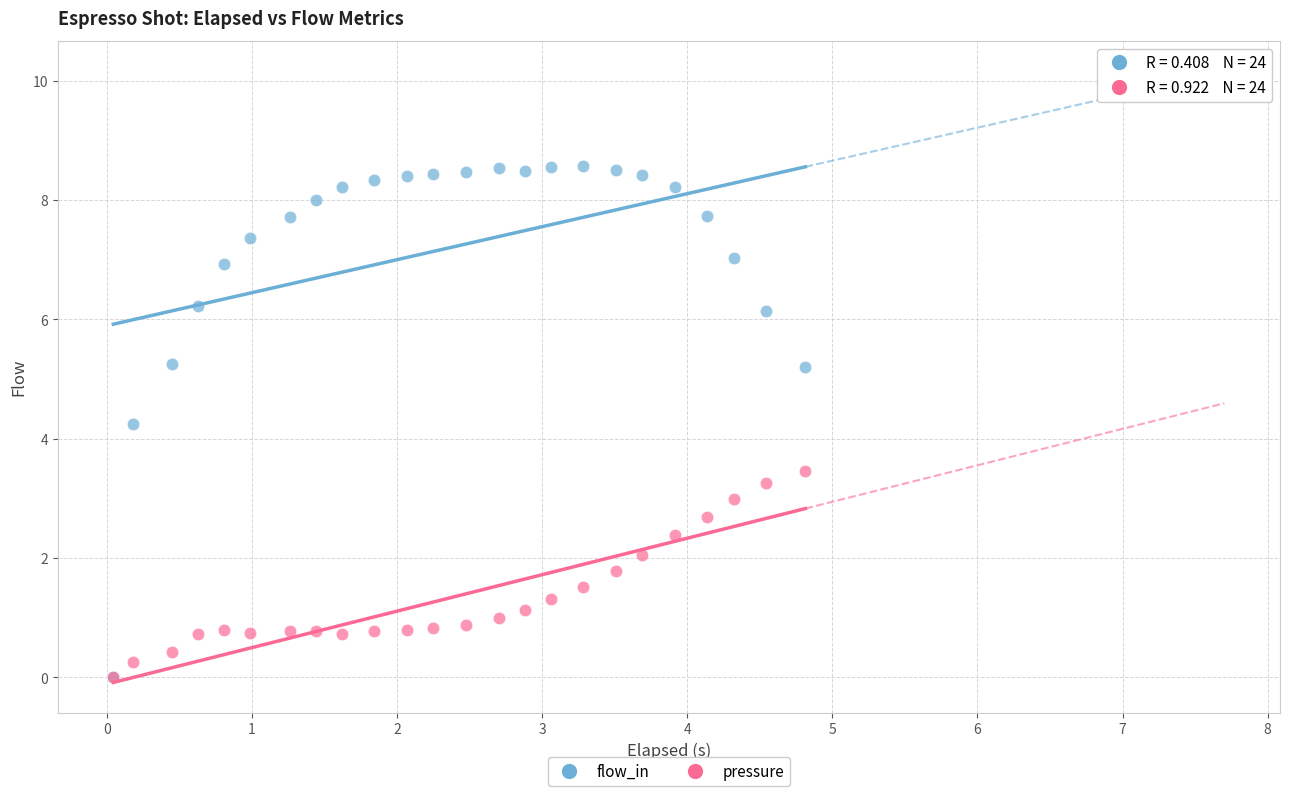

Which series has the widest spread of Y values?

flow_in